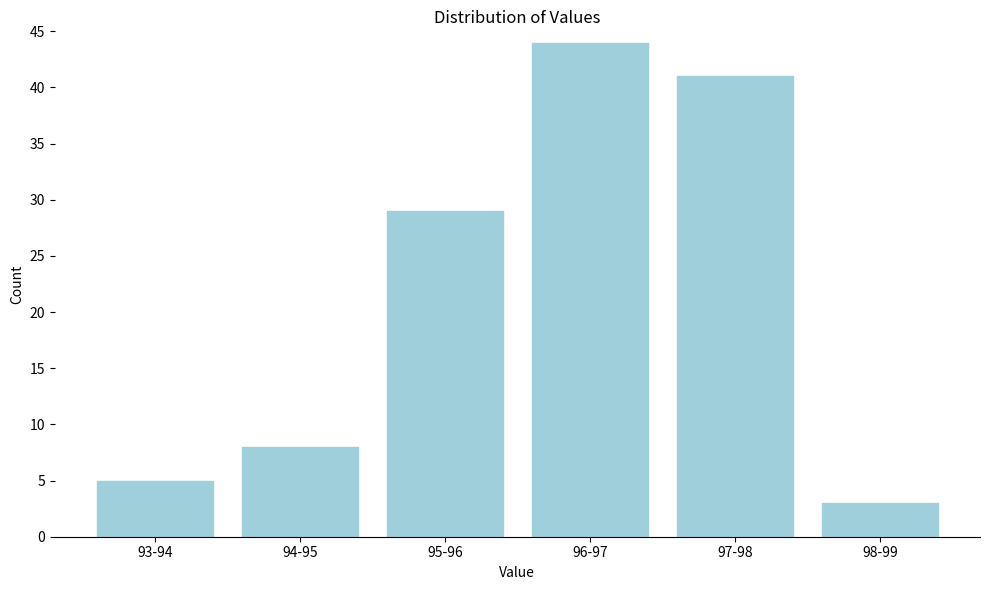

Reading right to left, extract all data points from this chart.

3	41	44	29	8	5